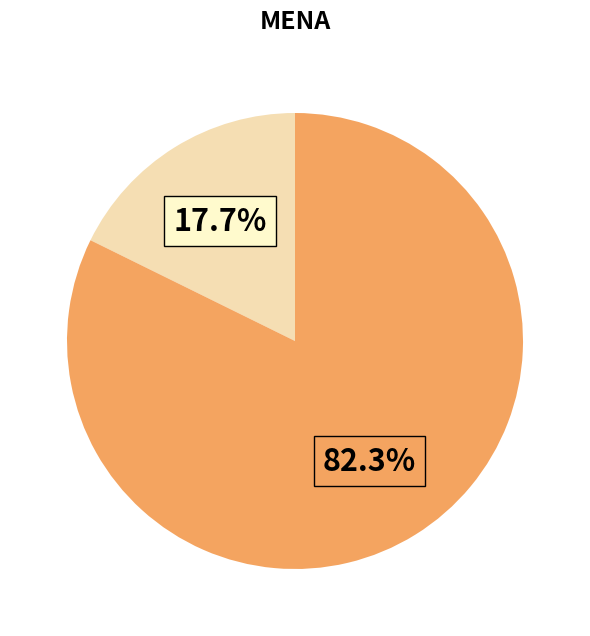

Is there any slice that represents more than half of the pie?

Yes